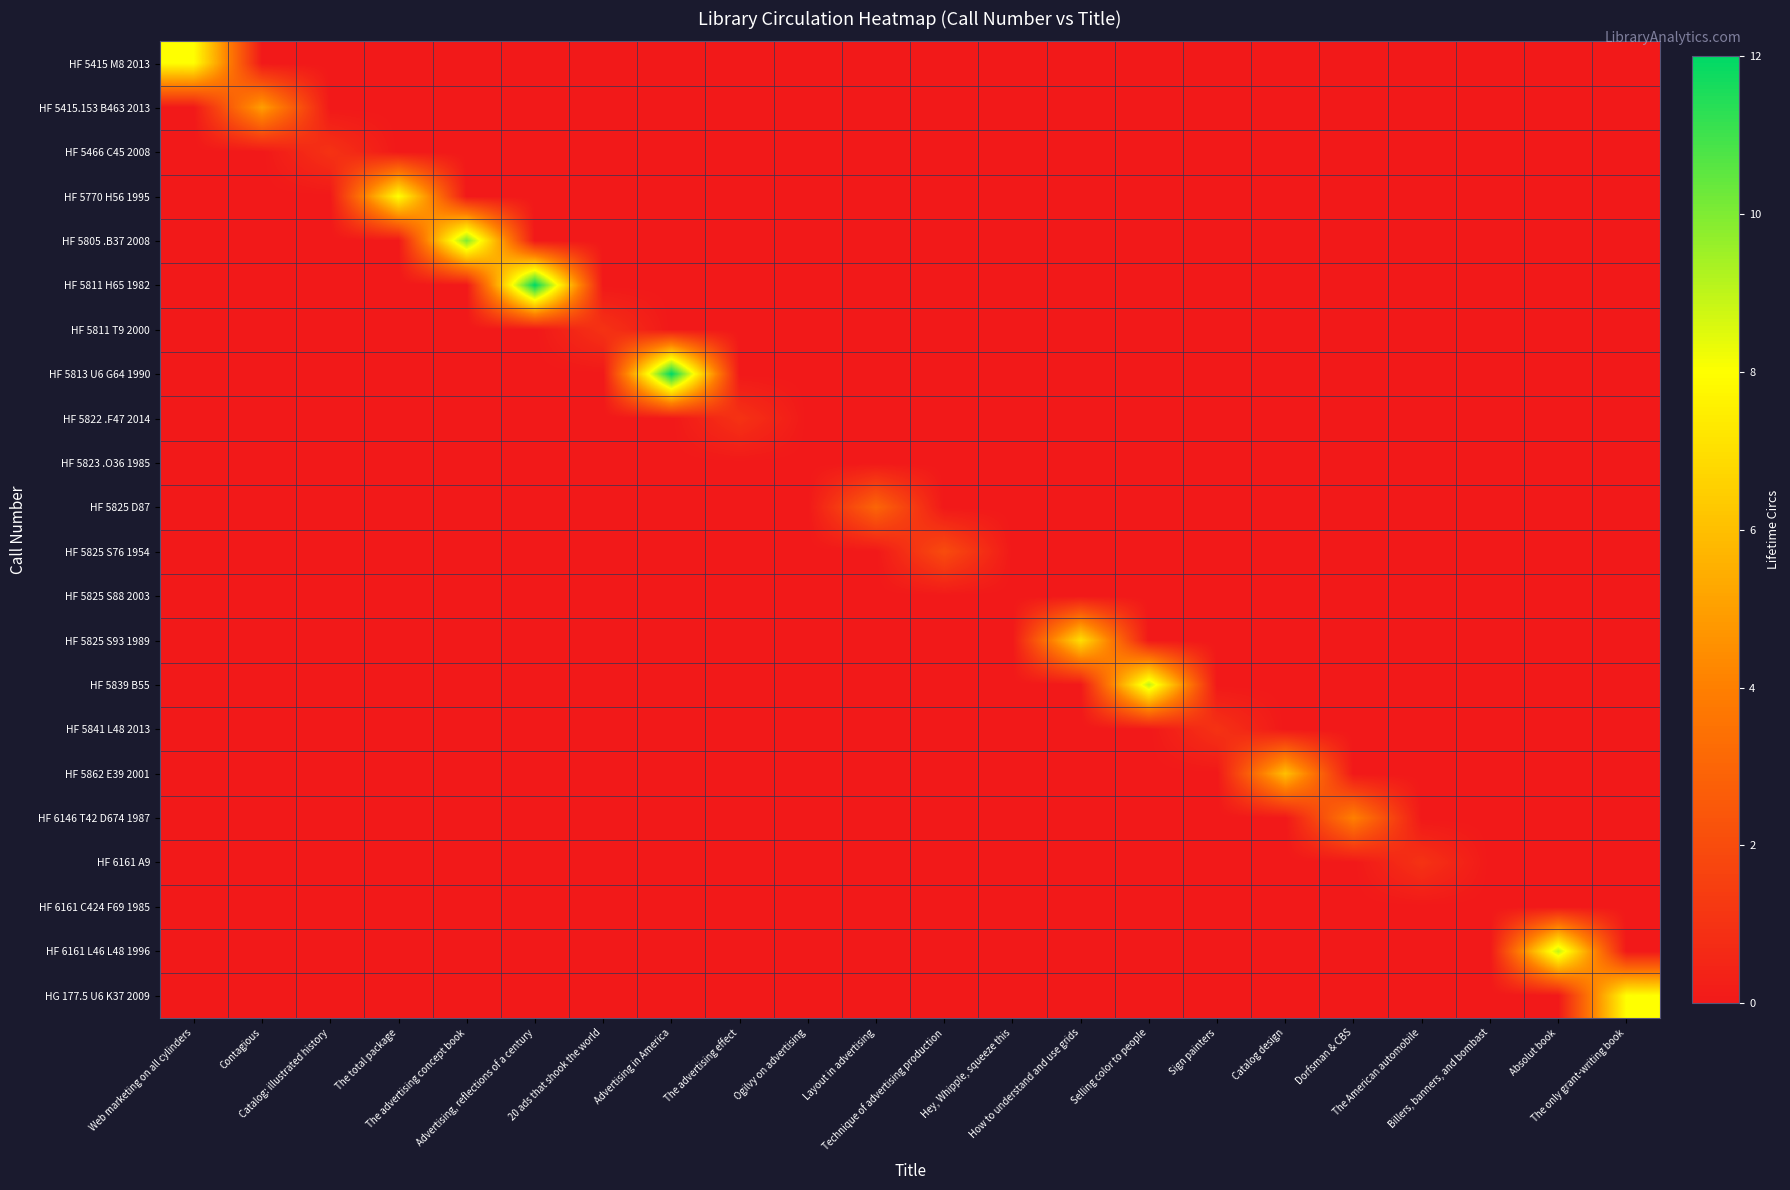

Reading left to right, what are all the values shown in this chart?

HF 5415 M8 2013: Web marketing on all cylinders=8	Contagious=0	Catalog: illustrated history=0	The total package=0	The advertising concept book=0	Advertising, reflections of a century=0	20 ads that shook the world=0	Advertising in America=0	The advertising effect=0	Ogilvy on advertising=0	Layout in advertising=0	Technique of advertising production=0	Hey, Whipple, squeeze this=0	How to understand and use grids=0	Selling color to people=0	Sign painters=0	Catalog design=0	Dorfsman & CBS=0	The American automobile=0	Billers, banners, and bombast=0	Absolut book=0	The only grant-writing book=0
HF 5415.153 B463 2013: Web marketing on all cylinders=0	Contagious=5	Catalog: illustrated history=0	The total package=0	The advertising concept book=0	Advertising, reflections of a century=0	20 ads that shook the world=0	Advertising in America=0	The advertising effect=0	Ogilvy on advertising=0	Layout in advertising=0	Technique of advertising production=0	Hey, Whipple, squeeze this=0	How to understand and use grids=0	Selling color to people=0	Sign painters=0	Catalog design=0	Dorfsman & CBS=0	The American automobile=0	Billers, banners, and bombast=0	Absolut book=0	The only grant-writing book=0
HF 5466 C45 2008: Web marketing on all cylinders=0	Contagious=0	Catalog: illustrated history=1	The total package=0	The advertising concept book=0	Advertising, reflections of a century=0	20 ads that shook the world=0	Advertising in America=0	The advertising effect=0	Ogilvy on advertising=0	Layout in advertising=0	Technique of advertising production=0	Hey, Whipple, squeeze this=0	How to understand and use grids=0	Selling color to people=0	Sign painters=0	Catalog design=0	Dorfsman & CBS=0	The American automobile=0	Billers, banners, and bombast=0	Absolut book=0	The only grant-writing book=0
HF 5770 H56 1995: Web marketing on all cylinders=0	Contagious=0	Catalog: illustrated history=0	The total package=8	The advertising concept book=0	Advertising, reflections of a century=0	20 ads that shook the world=0	Advertising in America=0	The advertising effect=0	Ogilvy on advertising=0	Layout in advertising=0	Technique of advertising production=0	Hey, Whipple, squeeze this=0	How to understand and use grids=0	Selling color to people=0	Sign painters=0	Catalog design=0	Dorfsman & CBS=0	The American automobile=0	Billers, banners, and bombast=0	Absolut book=0	The only grant-writing book=0
HF 5805 .B37 2008: Web marketing on all cylinders=0	Contagious=0	Catalog: illustrated history=0	The total package=0	The advertising concept book=10	Advertising, reflections of a century=0	20 ads that shook the world=0	Advertising in America=0	The advertising effect=0	Ogilvy on advertising=0	Layout in advertising=0	Technique of advertising production=0	Hey, Whipple, squeeze this=0	How to understand and use grids=0	Selling color to people=0	Sign painters=0	Catalog design=0	Dorfsman & CBS=0	The American automobile=0	Billers, banners, and bombast=0	Absolut book=0	The only grant-writing book=0
HF 5811 H65 1982: Web marketing on all cylinders=0	Contagious=0	Catalog: illustrated history=0	The total package=0	The advertising concept book=0	Advertising, reflections of a century=12	20 ads that shook the world=0	Advertising in America=0	The advertising effect=0	Ogilvy on advertising=0	Layout in advertising=0	Technique of advertising production=0	Hey, Whipple, squeeze this=0	How to understand and use grids=0	Selling color to people=0	Sign painters=0	Catalog design=0	Dorfsman & CBS=0	The American automobile=0	Billers, banners, and bombast=0	Absolut book=0	The only grant-writing book=0
HF 5811 T9 2000: Web marketing on all cylinders=0	Contagious=0	Catalog: illustrated history=0	The total package=0	The advertising concept book=0	Advertising, reflections of a century=0	20 ads that shook the world=1	Advertising in America=0	The advertising effect=0	Ogilvy on advertising=0	Layout in advertising=0	Technique of advertising production=0	Hey, Whipple, squeeze this=0	How to understand and use grids=0	Selling color to people=0	Sign painters=0	Catalog design=0	Dorfsman & CBS=0	The American automobile=0	Billers, banners, and bombast=0	Absolut book=0	The only grant-writing book=0
HF 5813 U6 G64 1990: Web marketing on all cylinders=0	Contagious=0	Catalog: illustrated history=0	The total package=0	The advertising concept book=0	Advertising, reflections of a century=0	20 ads that shook the world=0	Advertising in America=12	The advertising effect=0	Ogilvy on advertising=0	Layout in advertising=0	Technique of advertising production=0	Hey, Whipple, squeeze this=0	How to understand and use grids=0	Selling color to people=0	Sign painters=0	Catalog design=0	Dorfsman & CBS=0	The American automobile=0	Billers, banners, and bombast=0	Absolut book=0	The only grant-writing book=0
HF 5822 .F47 2014: Web marketing on all cylinders=0	Contagious=0	Catalog: illustrated history=0	The total package=0	The advertising concept book=0	Advertising, reflections of a century=0	20 ads that shook the world=0	Advertising in America=0	The advertising effect=1	Ogilvy on advertising=0	Layout in advertising=0	Technique of advertising production=0	Hey, Whipple, squeeze this=0	How to understand and use grids=0	Selling color to people=0	Sign painters=0	Catalog design=0	Dorfsman & CBS=0	The American automobile=0	Billers, banners, and bombast=0	Absolut book=0	The only grant-writing book=0
HF 5823 .O36 1985: Web marketing on all cylinders=0	Contagious=0	Catalog: illustrated history=0	The total package=0	The advertising concept book=0	Advertising, reflections of a century=0	20 ads that shook the world=0	Advertising in America=0	The advertising effect=0	Ogilvy on advertising=0	Layout in advertising=0	Technique of advertising production=0	Hey, Whipple, squeeze this=0	How to understand and use grids=0	Selling color to people=0	Sign painters=0	Catalog design=0	Dorfsman & CBS=0	The American automobile=0	Billers, banners, and bombast=0	Absolut book=0	The only grant-writing book=0
HF 5825 D87: Web marketing on all cylinders=0	Contagious=0	Catalog: illustrated history=0	The total package=0	The advertising concept book=0	Advertising, reflections of a century=0	20 ads that shook the world=0	Advertising in America=0	The advertising effect=0	Ogilvy on advertising=0	Layout in advertising=3	Technique of advertising production=0	Hey, Whipple, squeeze this=0	How to understand and use grids=0	Selling color to people=0	Sign painters=0	Catalog design=0	Dorfsman & CBS=0	The American automobile=0	Billers, banners, and bombast=0	Absolut book=0	The only grant-writing book=0
HF 5825 S76 1954: Web marketing on all cylinders=0	Contagious=0	Catalog: illustrated history=0	The total package=0	The advertising concept book=0	Advertising, reflections of a century=0	20 ads that shook the world=0	Advertising in America=0	The advertising effect=0	Ogilvy on advertising=0	Layout in advertising=0	Technique of advertising production=2	Hey, Whipple, squeeze this=0	How to understand and use grids=0	Selling color to people=0	Sign painters=0	Catalog design=0	Dorfsman & CBS=0	The American automobile=0	Billers, banners, and bombast=0	Absolut book=0	The only grant-writing book=0
HF 5825 S88 2003: Web marketing on all cylinders=0	Contagious=0	Catalog: illustrated history=0	The total package=0	The advertising concept book=0	Advertising, reflections of a century=0	20 ads that shook the world=0	Advertising in America=0	The advertising effect=0	Ogilvy on advertising=0	Layout in advertising=0	Technique of advertising production=0	Hey, Whipple, squeeze this=0	How to understand and use grids=0	Selling color to people=0	Sign painters=0	Catalog design=0	Dorfsman & CBS=0	The American automobile=0	Billers, banners, and bombast=0	Absolut book=0	The only grant-writing book=0
HF 5825 S93 1989: Web marketing on all cylinders=0	Contagious=0	Catalog: illustrated history=0	The total package=0	The advertising concept book=0	Advertising, reflections of a century=0	20 ads that shook the world=0	Advertising in America=0	The advertising effect=0	Ogilvy on advertising=0	Layout in advertising=0	Technique of advertising production=0	Hey, Whipple, squeeze this=0	How to understand and use grids=7	Selling color to people=0	Sign painters=0	Catalog design=0	Dorfsman & CBS=0	The American automobile=0	Billers, banners, and bombast=0	Absolut book=0	The only grant-writing book=0
HF 5839 B55: Web marketing on all cylinders=0	Contagious=0	Catalog: illustrated history=0	The total package=0	The advertising concept book=0	Advertising, reflections of a century=0	20 ads that shook the world=0	Advertising in America=0	The advertising effect=0	Ogilvy on advertising=0	Layout in advertising=0	Technique of advertising production=0	Hey, Whipple, squeeze this=0	How to understand and use grids=0	Selling color to people=9	Sign painters=0	Catalog design=0	Dorfsman & CBS=0	The American automobile=0	Billers, banners, and bombast=0	Absolut book=0	The only grant-writing book=0
HF 5841 L48 2013: Web marketing on all cylinders=0	Contagious=0	Catalog: illustrated history=0	The total package=0	The advertising concept book=0	Advertising, reflections of a century=0	20 ads that shook the world=0	Advertising in America=0	The advertising effect=0	Ogilvy on advertising=0	Layout in advertising=0	Technique of advertising production=0	Hey, Whipple, squeeze this=0	How to understand and use grids=0	Selling color to people=0	Sign painters=1	Catalog design=0	Dorfsman & CBS=0	The American automobile=0	Billers, banners, and bombast=0	Absolut book=0	The only grant-writing book=0
HF 5862 E39 2001: Web marketing on all cylinders=0	Contagious=0	Catalog: illustrated history=0	The total package=0	The advertising concept book=0	Advertising, reflections of a century=0	20 ads that shook the world=0	Advertising in America=0	The advertising effect=0	Ogilvy on advertising=0	Layout in advertising=0	Technique of advertising production=0	Hey, Whipple, squeeze this=0	How to understand and use grids=0	Selling color to people=0	Sign painters=0	Catalog design=6	Dorfsman & CBS=0	The American automobile=0	Billers, banners, and bombast=0	Absolut book=0	The only grant-writing book=0
HF 6146 T42 D674 1987: Web marketing on all cylinders=0	Contagious=0	Catalog: illustrated history=0	The total package=0	The advertising concept book=0	Advertising, reflections of a century=0	20 ads that shook the world=0	Advertising in America=0	The advertising effect=0	Ogilvy on advertising=0	Layout in advertising=0	Technique of advertising production=0	Hey, Whipple, squeeze this=0	How to understand and use grids=0	Selling color to people=0	Sign painters=0	Catalog design=0	Dorfsman & CBS=4	The American automobile=0	Billers, banners, and bombast=0	Absolut book=0	The only grant-writing book=0
HF 6161 A9: Web marketing on all cylinders=0	Contagious=0	Catalog: illustrated history=0	The total package=0	The advertising concept book=0	Advertising, reflections of a century=0	20 ads that shook the world=0	Advertising in America=0	The advertising effect=0	Ogilvy on advertising=0	Layout in advertising=0	Technique of advertising production=0	Hey, Whipple, squeeze this=0	How to understand and use grids=0	Selling color to people=0	Sign painters=0	Catalog design=0	Dorfsman & CBS=0	The American automobile=1	Billers, banners, and bombast=0	Absolut book=0	The only grant-writing book=0
HF 6161 C424 F69 1985: Web marketing on all cylinders=0	Contagious=0	Catalog: illustrated history=0	The total package=0	The advertising concept book=0	Advertising, reflections of a century=0	20 ads that shook the world=0	Advertising in America=0	The advertising effect=0	Ogilvy on advertising=0	Layout in advertising=0	Technique of advertising production=0	Hey, Whipple, squeeze this=0	How to understand and use grids=0	Selling color to people=0	Sign painters=0	Catalog design=0	Dorfsman & CBS=0	The American automobile=0	Billers, banners, and bombast=0	Absolut book=0	The only grant-writing book=0
HF 6161 L46 L48 1996: Web marketing on all cylinders=0	Contagious=0	Catalog: illustrated history=0	The total package=0	The advertising concept book=0	Advertising, reflections of a century=0	20 ads that shook the world=0	Advertising in America=0	The advertising effect=0	Ogilvy on advertising=0	Layout in advertising=0	Technique of advertising production=0	Hey, Whipple, squeeze this=0	How to understand and use grids=0	Selling color to people=0	Sign painters=0	Catalog design=0	Dorfsman & CBS=0	The American automobile=0	Billers, banners, and bombast=0	Absolut book=9	The only grant-writing book=0
HG 177.5 U6 K37 2009: Web marketing on all cylinders=0	Contagious=0	Catalog: illustrated history=0	The total package=0	The advertising concept book=0	Advertising, reflections of a century=0	20 ads that shook the world=0	Advertising in America=0	The advertising effect=0	Ogilvy on advertising=0	Layout in advertising=0	Technique of advertising production=0	Hey, Whipple, squeeze this=0	How to understand and use grids=0	Selling color to people=0	Sign painters=0	Catalog design=0	Dorfsman & CBS=0	The American automobile=0	Billers, banners, and bombast=0	Absolut book=0	The only grant-writing book=8